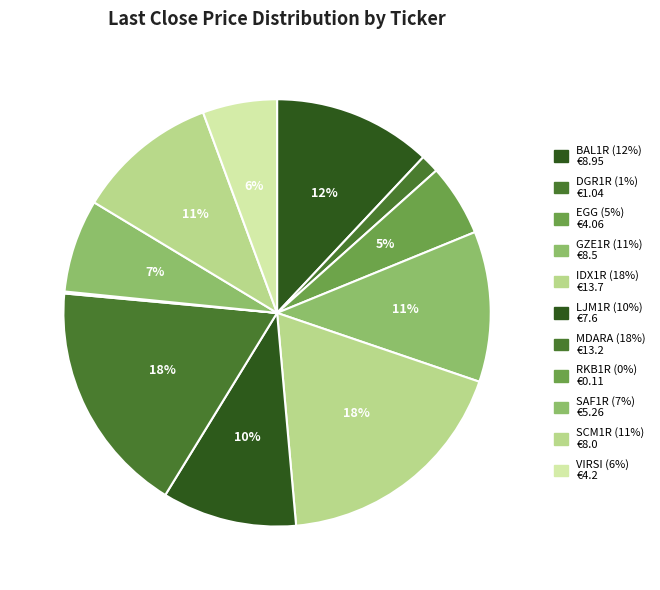

The GZE1R slice represents 20% of the pie. True or false?

False